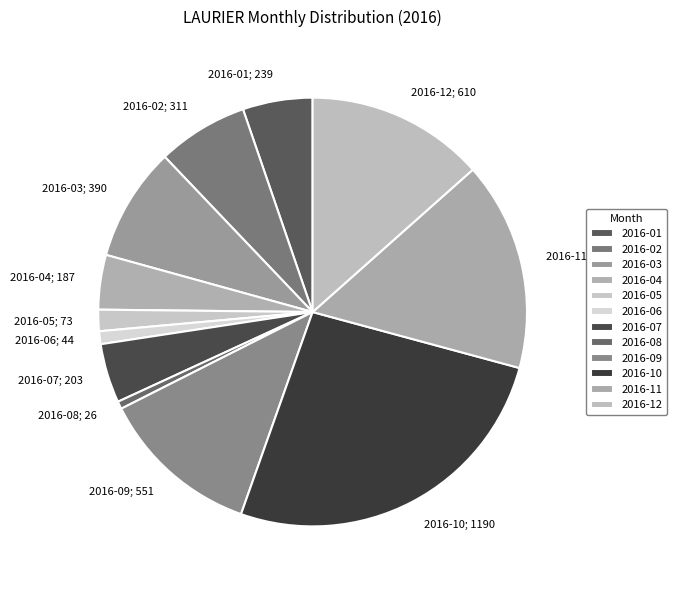

To the nearest percent, what is the difference between the 2016-08 and 2016-02 slice percentages?

6%